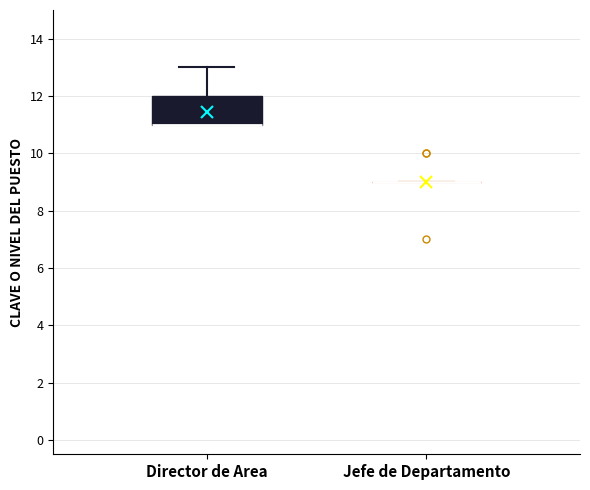

Reading left to right, read every box against the y-axis: the position of its median line, the range the box covers, and the ends of its whiskers. The values are not printed on the chart, so give them approximately, as read against the axis.

Director de Area: median 11 (drawn on the box's lower edge), box 11 to 12, whiskers 11 to 13
Jefe de Departamento: box collapsed to a line at 9, whiskers 9 to 9